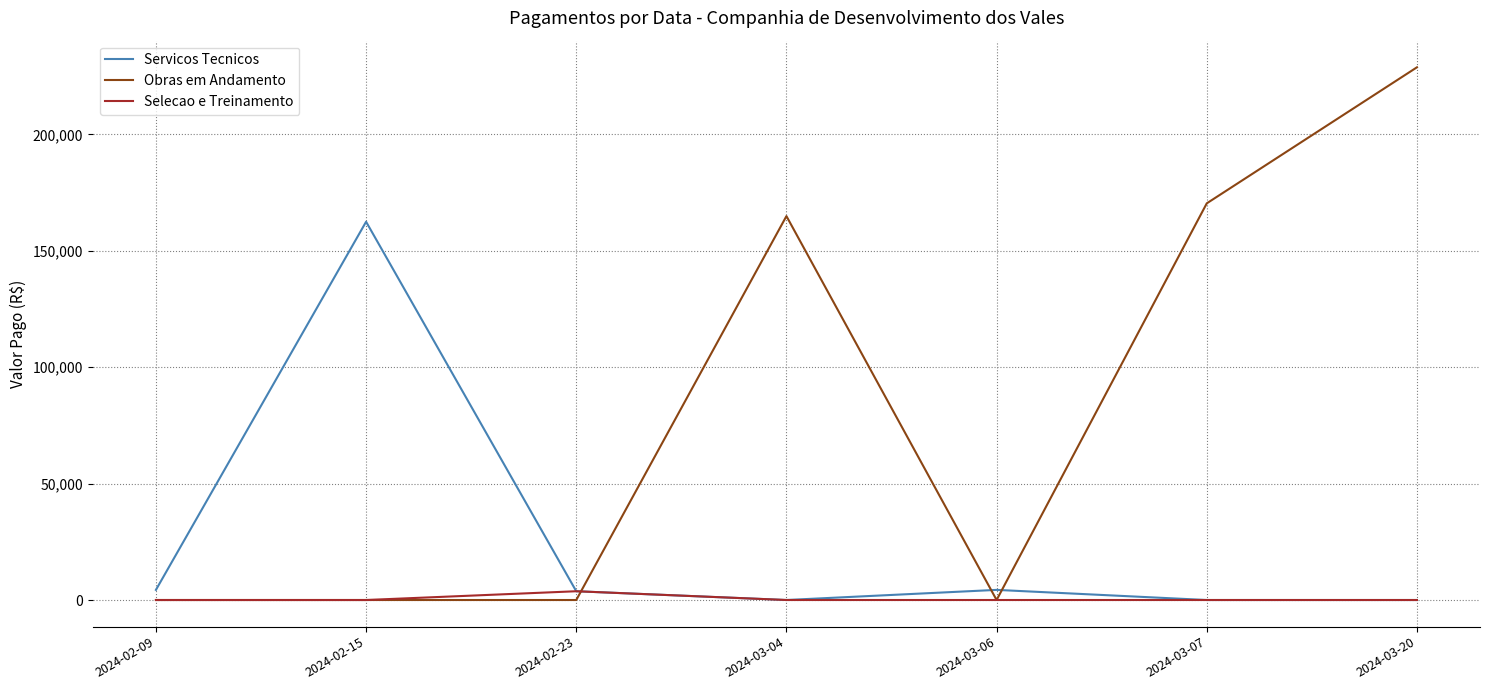

At which label is Obras em Andamento closest to 114434?

2024-03-04